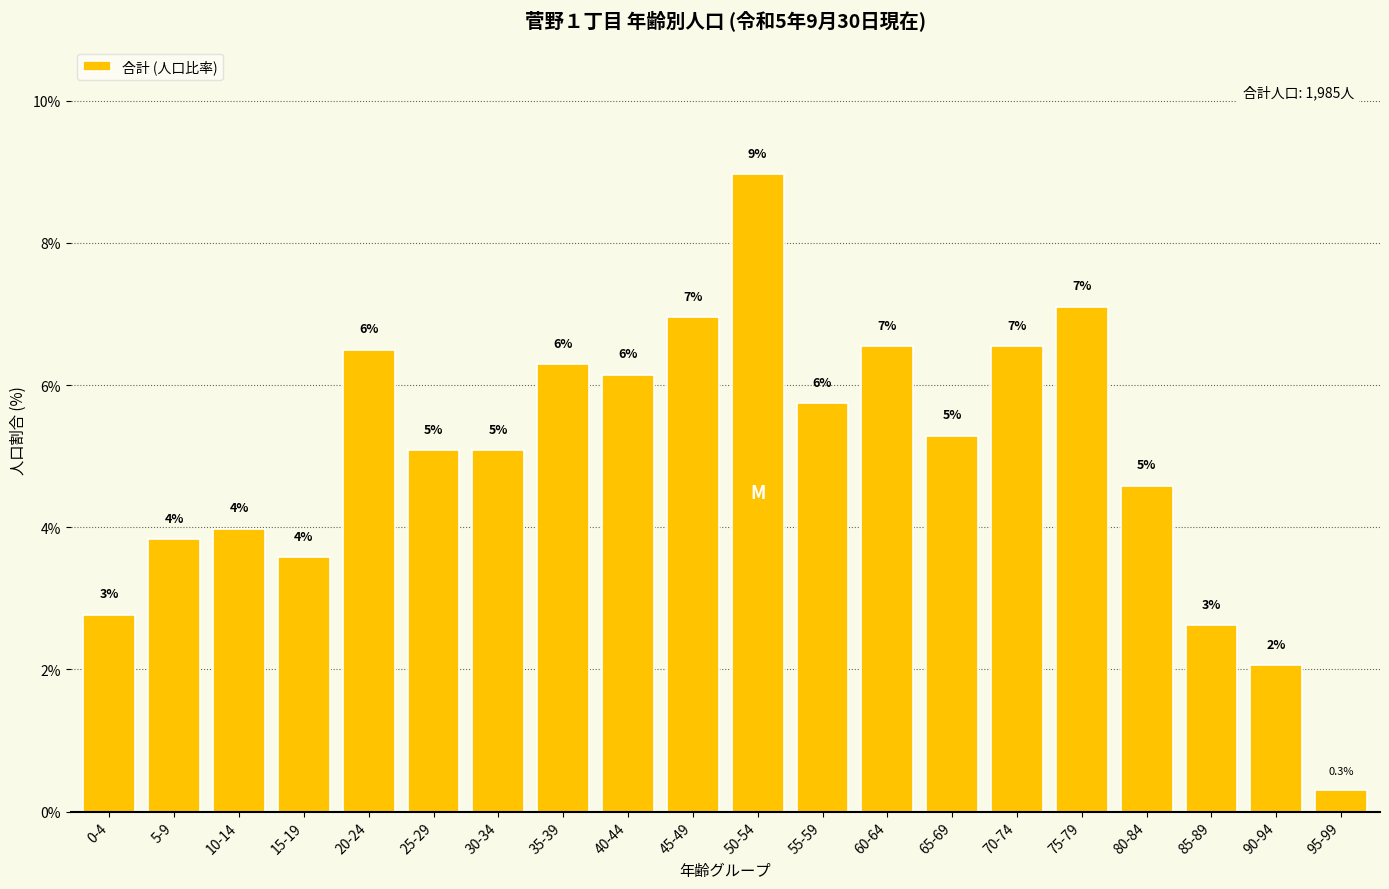

List the labels in order of value, smallest first.

95-99, 90-94, 85-89, 0-4, 15-19, 5-9, 10-14, 80-84, 25-29, 30-34, 65-69, 55-59, 40-44, 35-39, 20-24, 60-64, 70-74, 45-49, 75-79, 50-54